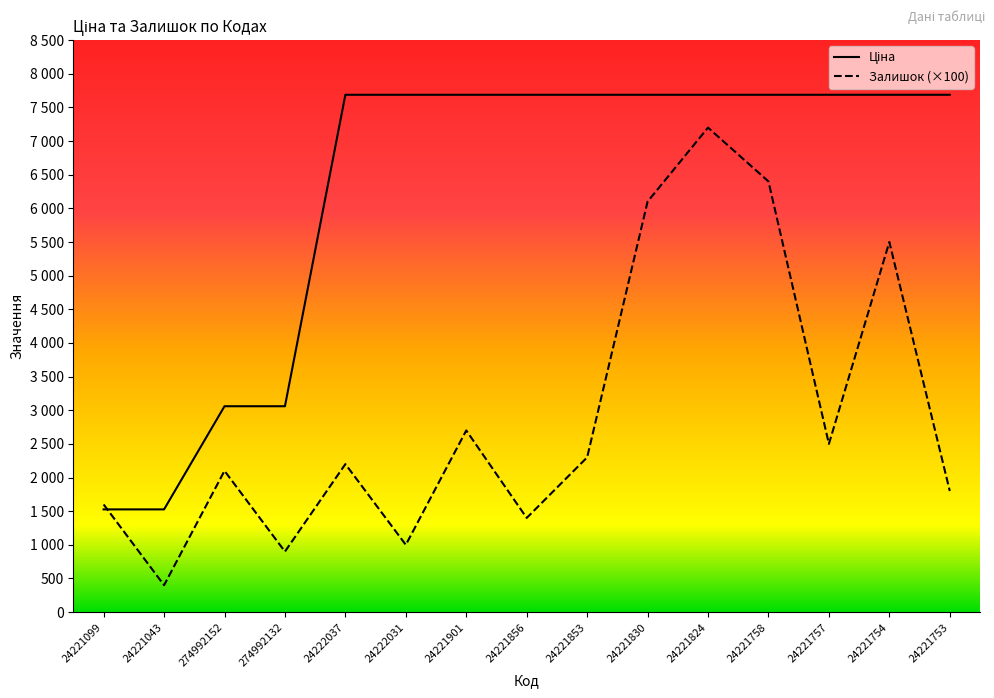

Which has a higher value, 24221753 or 24221758?

24221758